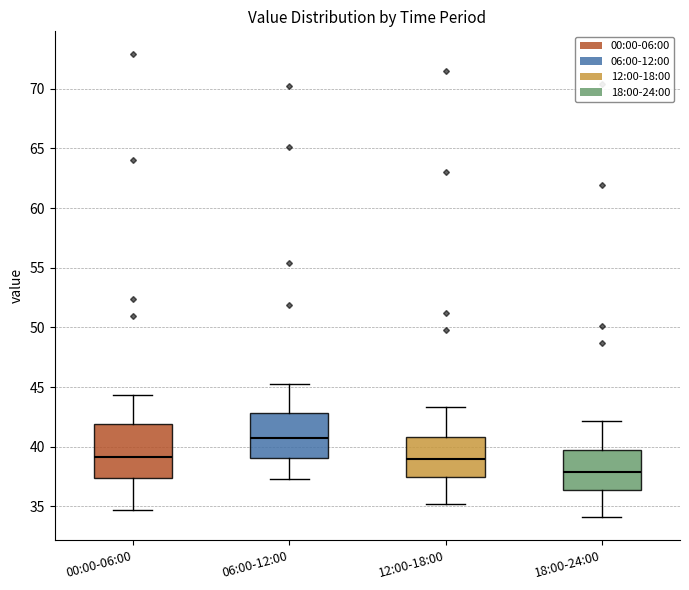

Reading left to right, read every box against the y-axis: the position of its median line, the range the box covers, and the ends of its whiskers. The values are not printed on the chart, so give them approximately, as read against the axis.

00:00-06:00: median 39.0, box 37.5 to 42.0, whiskers 34.5 to 44.5
06:00-12:00: median 40.5, box 39.0 to 43.0, whiskers 37.5 to 45.5
12:00-18:00: median 39.0, box 37.5 to 41.0, whiskers 35.0 to 43.5
18:00-24:00: median 38.0, box 36.5 to 39.5, whiskers 34.0 to 42.0